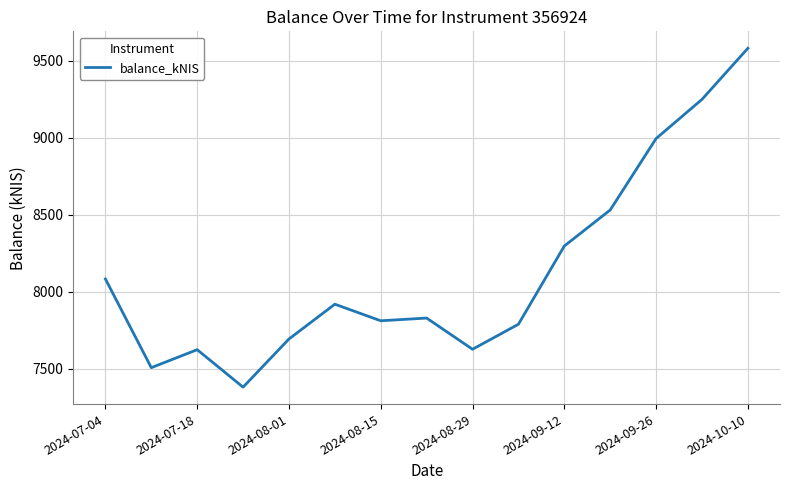

Does the chart have visible grid lines?

Yes